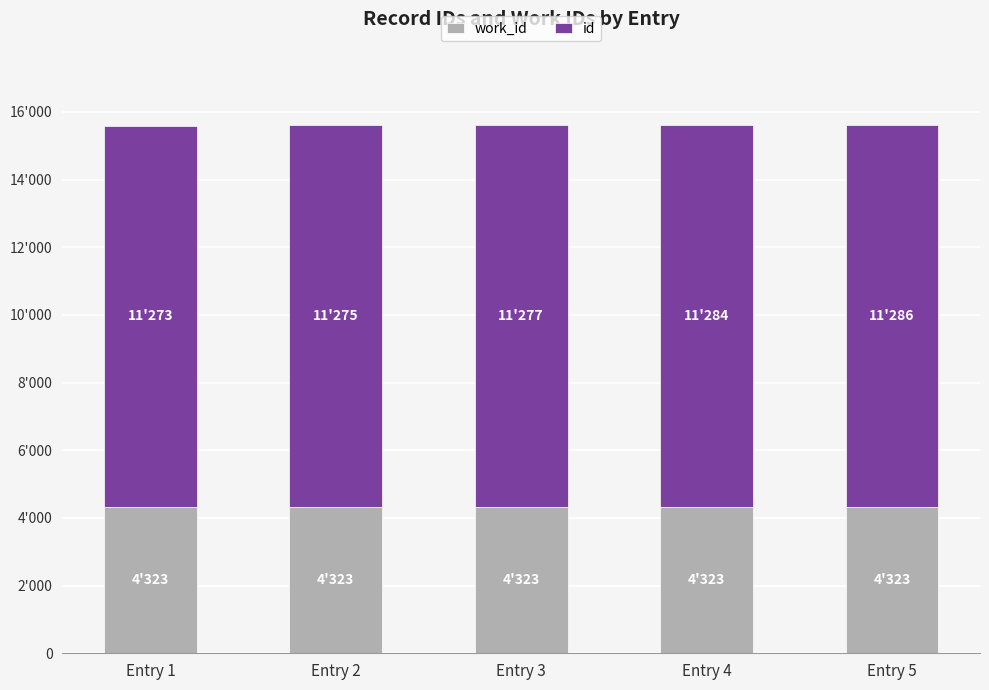

Does the chart contain stacked bars?

Yes